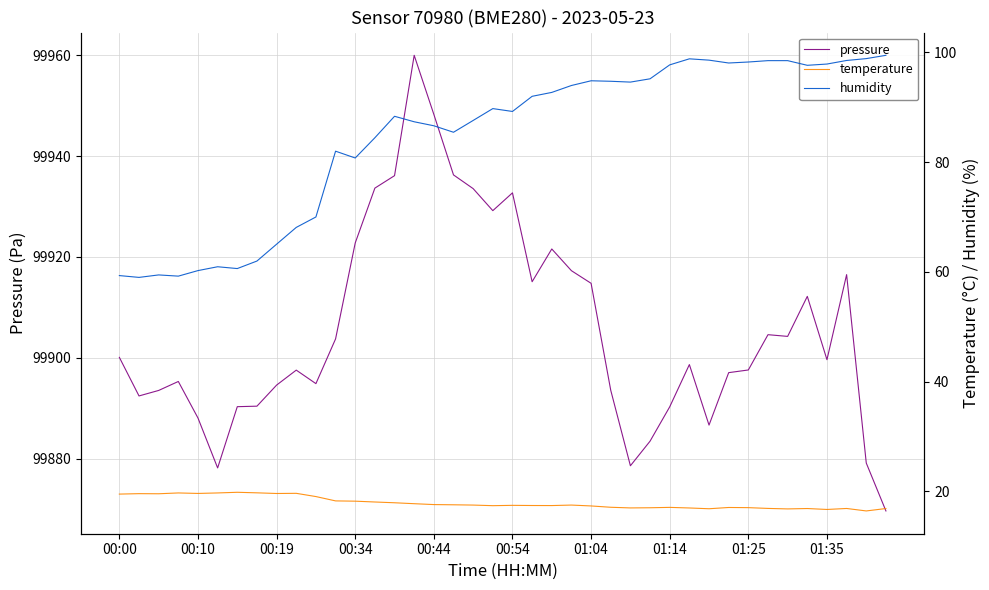

True or false: pressure has a value of 150049.9 at 00:54.

False